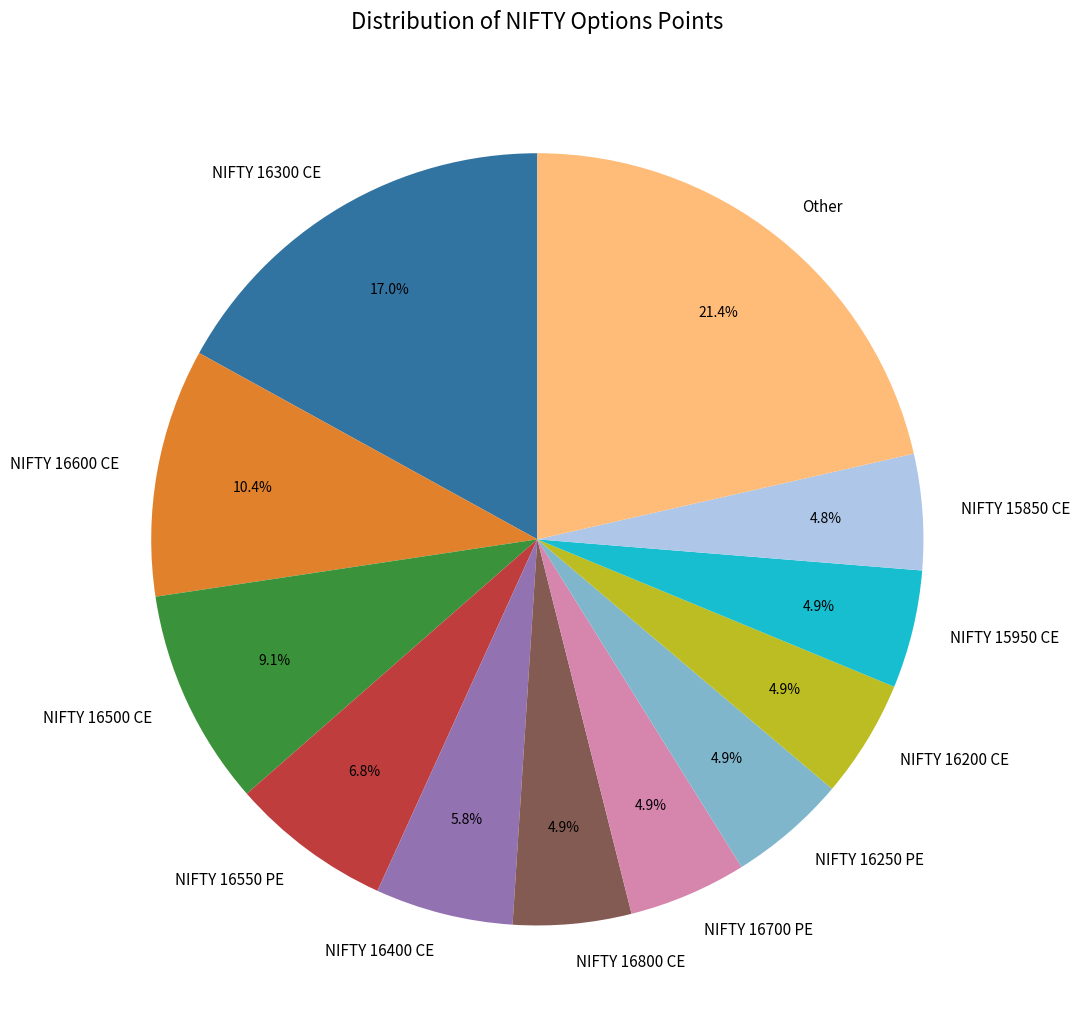

Between NIFTY 16250 PE and NIFTY 16600 CE, which is larger?

NIFTY 16600 CE